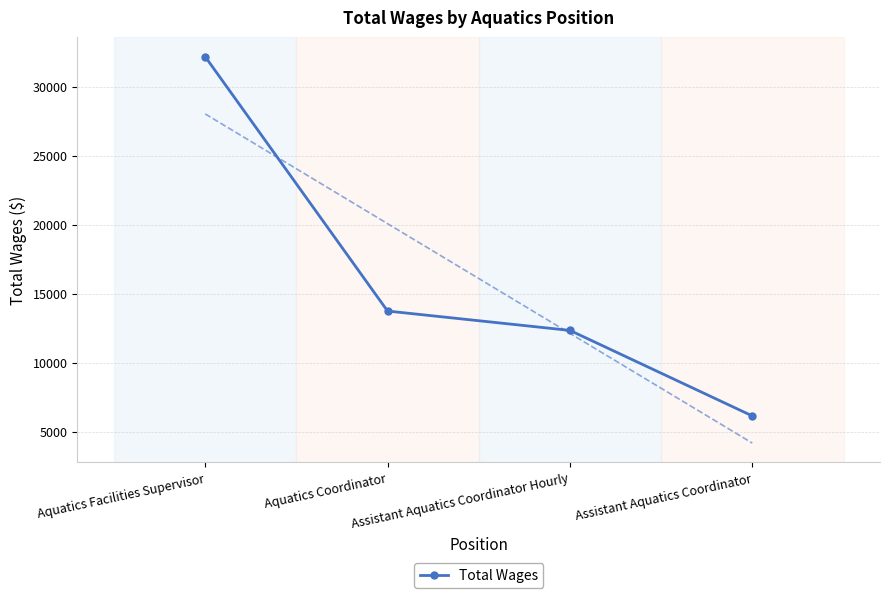

Reading left to right, transcribe all the data shown in this chart.

32170	13748	12346	6153